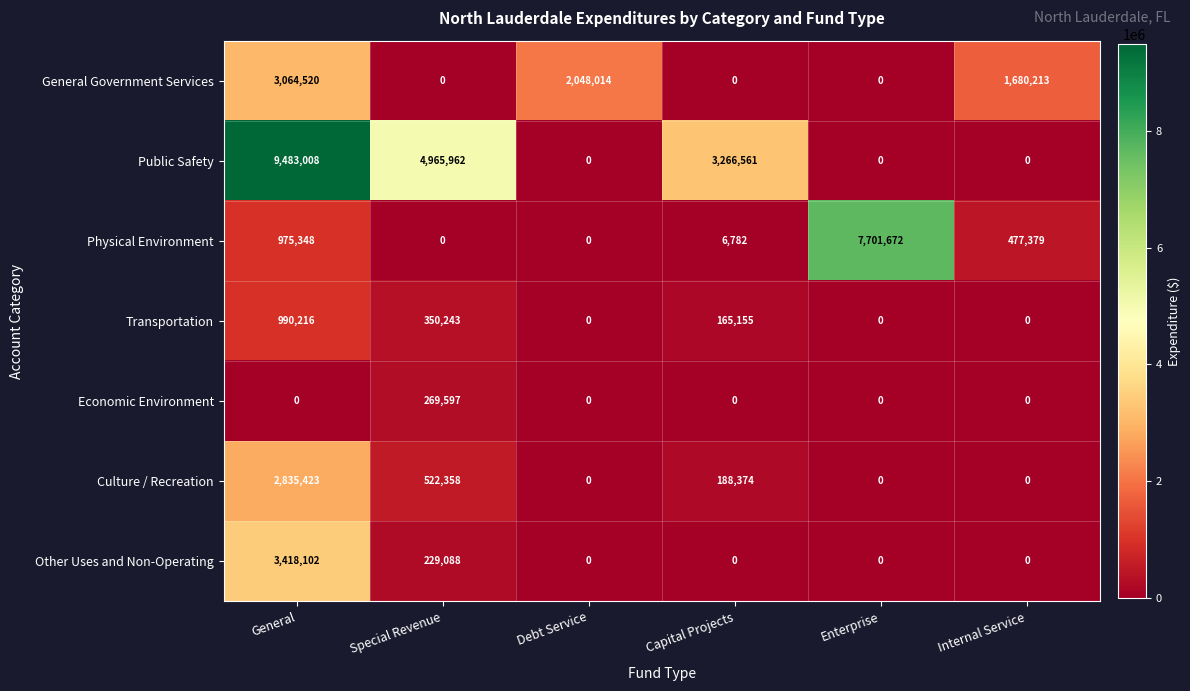

Which series changed the most between General and Debt Service?

Public Safety